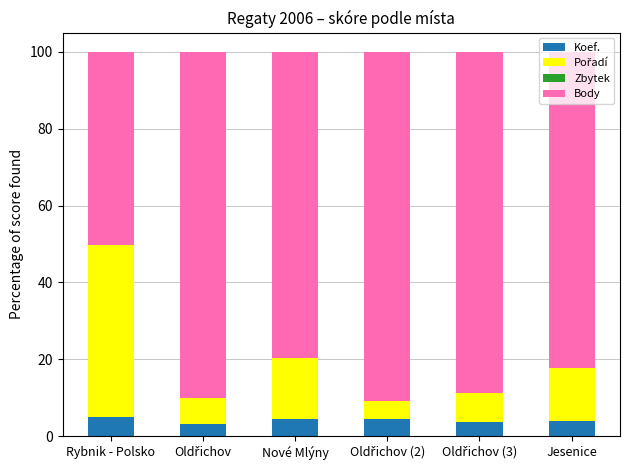

What is the sum of all Koef. values?

24.8